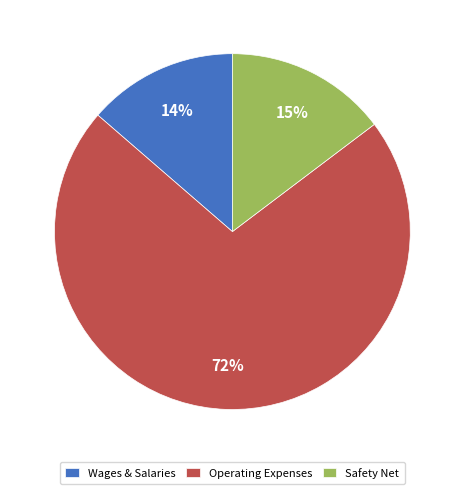

Which slice is the largest?

Operating Expenses